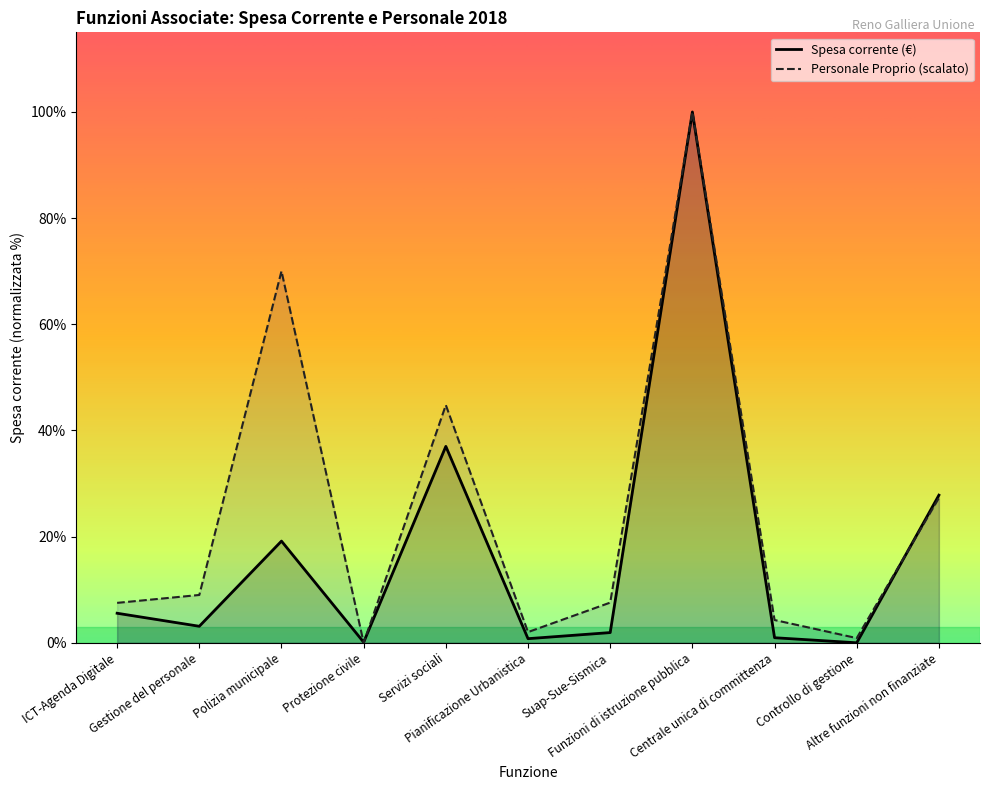

At which label does Personale Proprio impiegato first exceed 1006959?

Gestione del personale